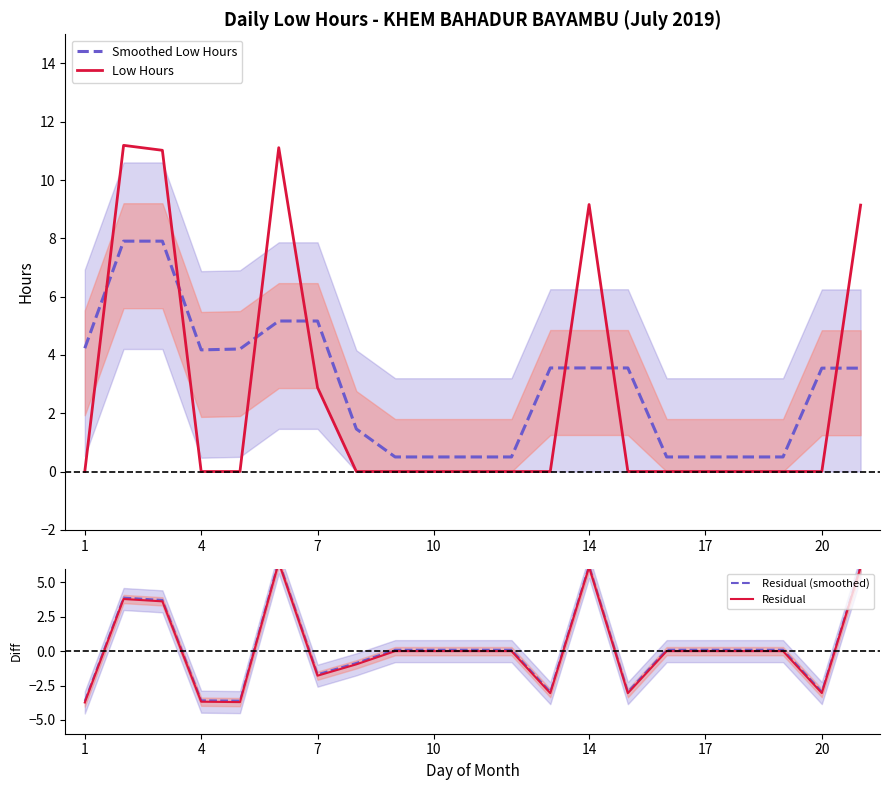

True or false: Residual (smoothed) has more than 0 interior local peaks.

True